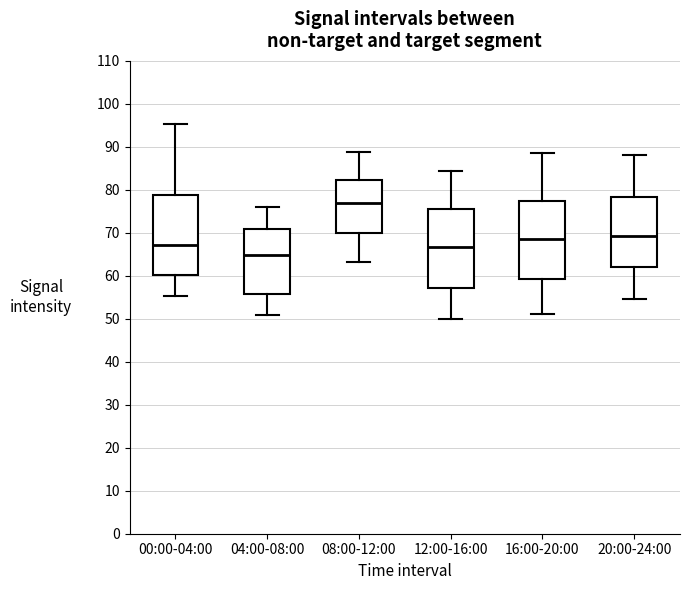

Reading left to right, transcribe this box plot: for each box, give where its median line is, the range the box spans, and where its two whiskers end, as read against the y-axis. The values are not printed on the chart, so give them approximately, as read against the axis.

00:00-04:00: median 67, box 60 to 79, whiskers 55 to 95
04:00-08:00: median 65, box 56 to 71, whiskers 51 to 76
08:00-12:00: median 77, box 70 to 82, whiskers 63 to 89
12:00-16:00: median 67, box 57 to 76, whiskers 50 to 85
16:00-20:00: median 69, box 59 to 77, whiskers 51 to 89
20:00-24:00: median 69, box 62 to 78, whiskers 55 to 88